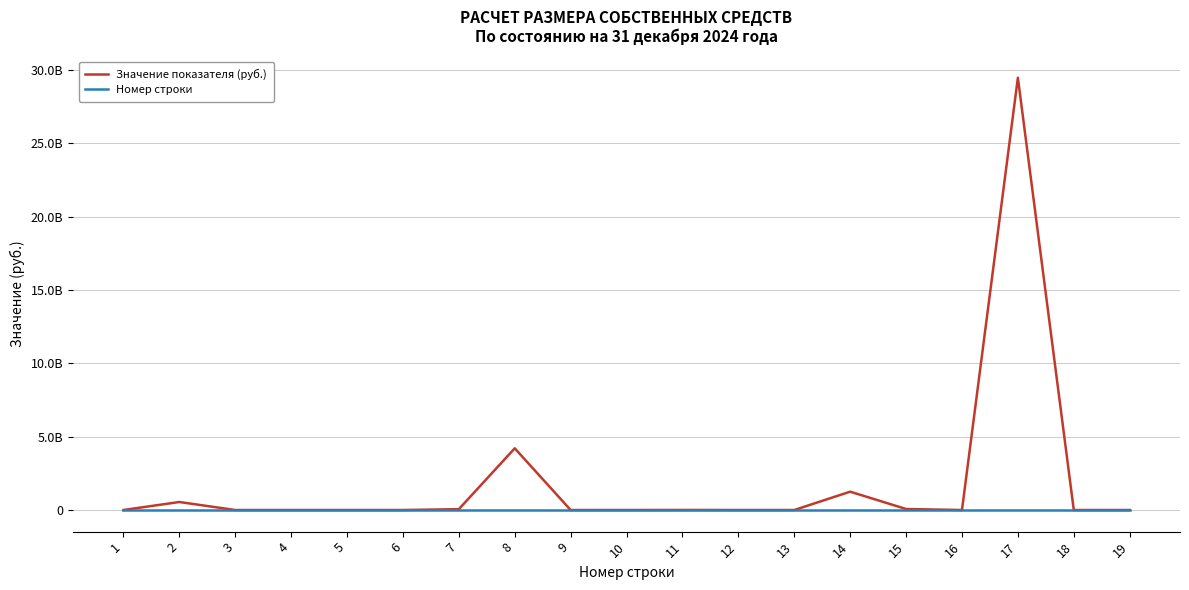

Does the chart display data point markers on the line(s)?

No